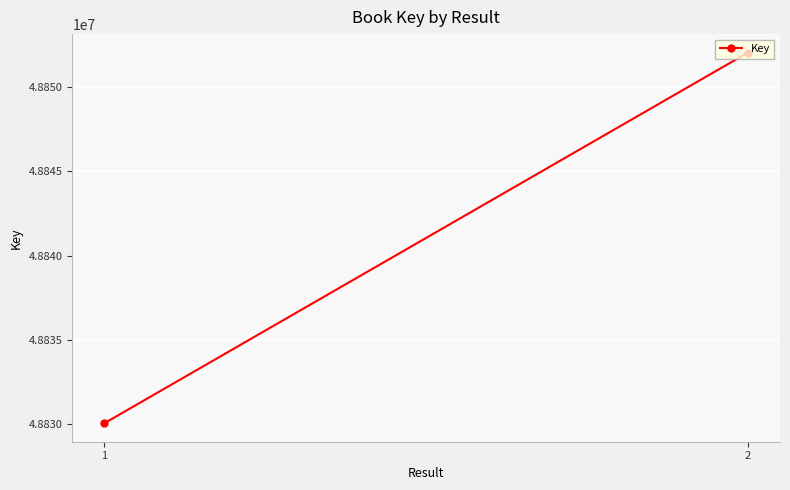

Reading left to right, what are all the values shown in this chart?

48830053	48852037